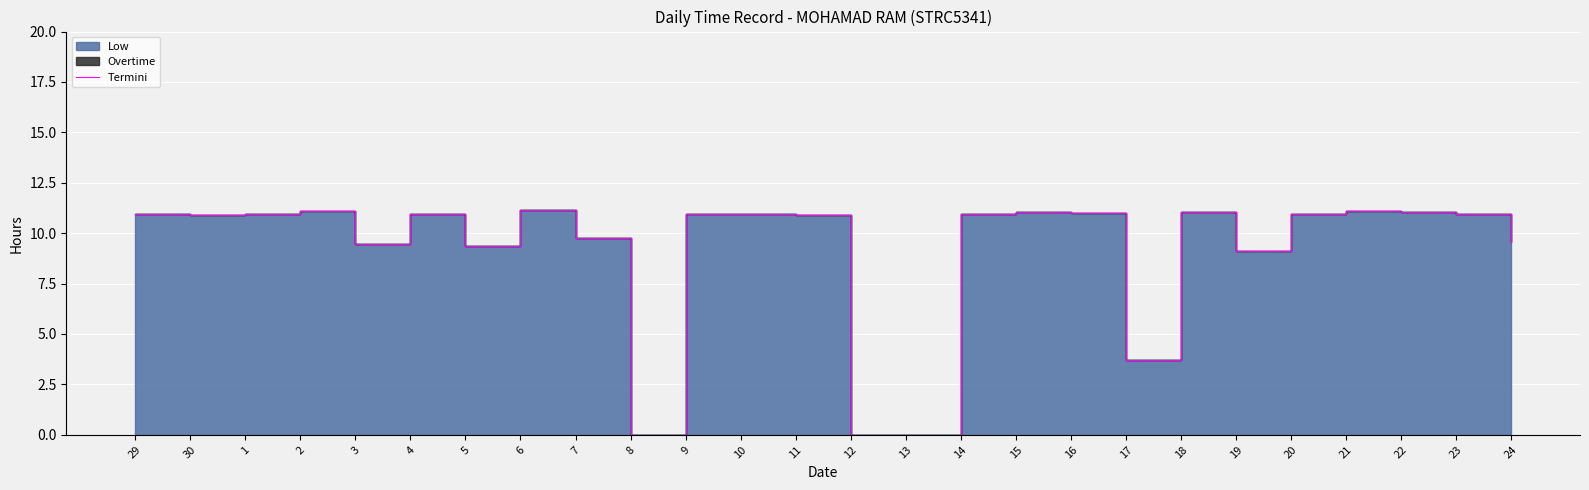

How many values are below 10?

9